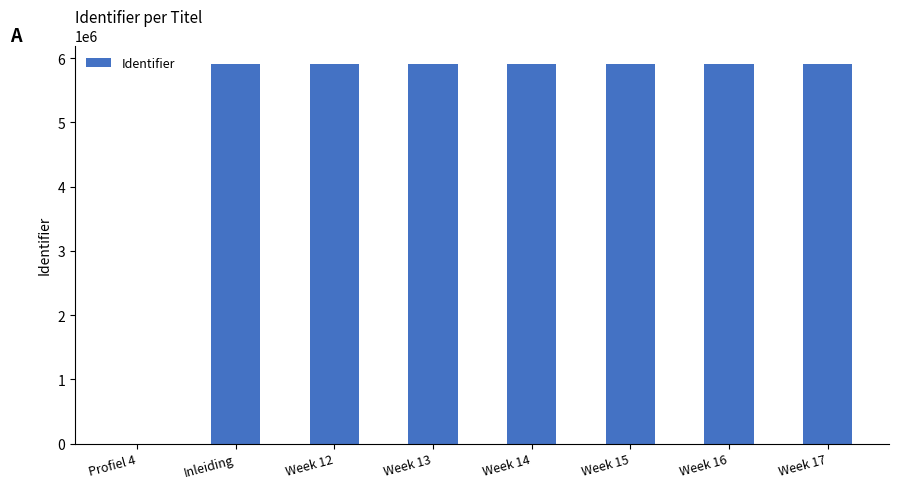

What is the change in value from Profiel 4 to Week 12?

+5902593